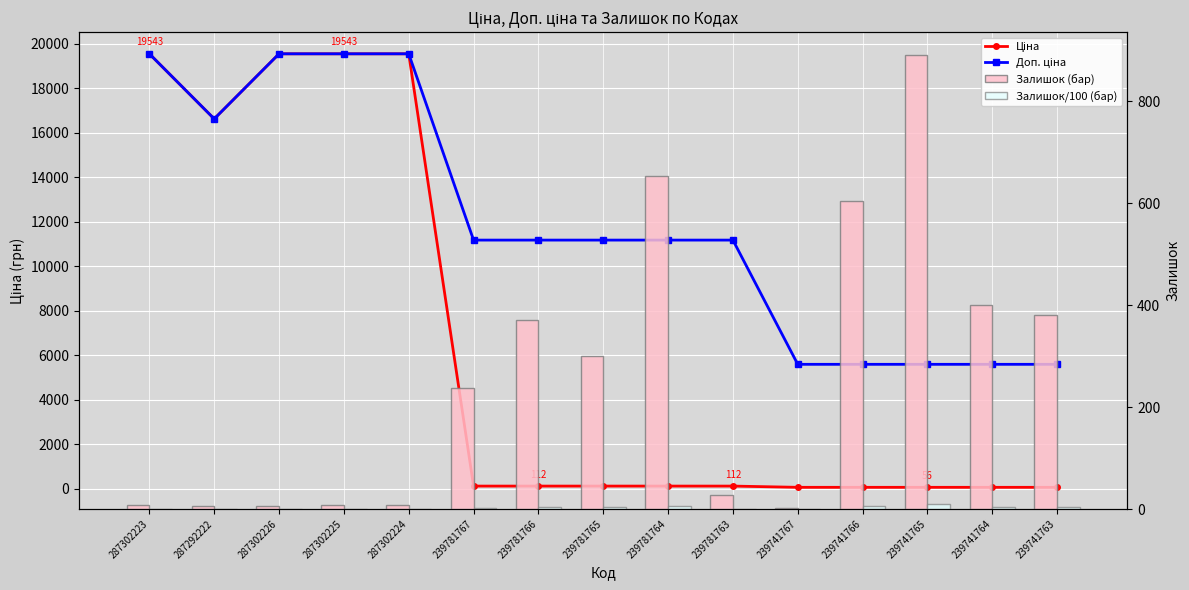

What are all the series names shown in the legend?

Ціна, Доп. ціна, Залишок (бар), Залишок/100 (бар)